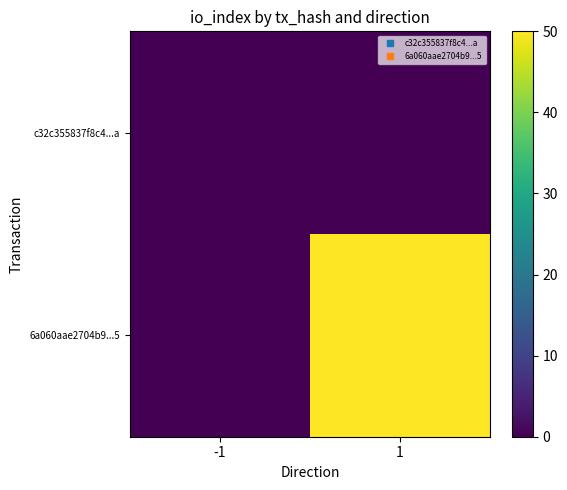

How many series are shown in this chart?

2